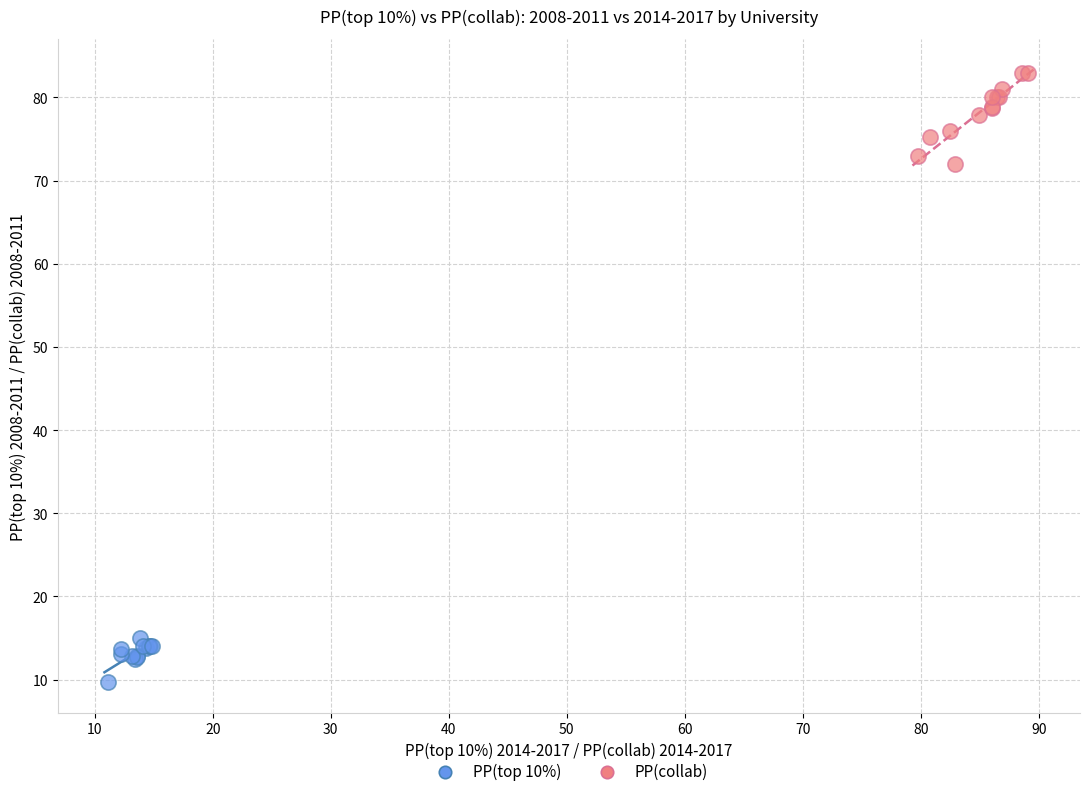

Which series contains the lowest Y value?

PP(top 10%)